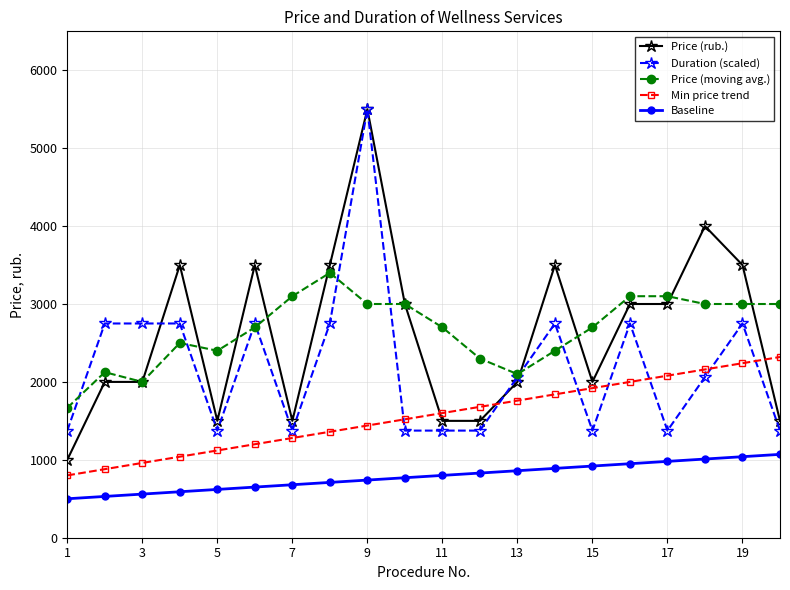

Count the Price (rub.) values in the range 1500 to 3500.

17